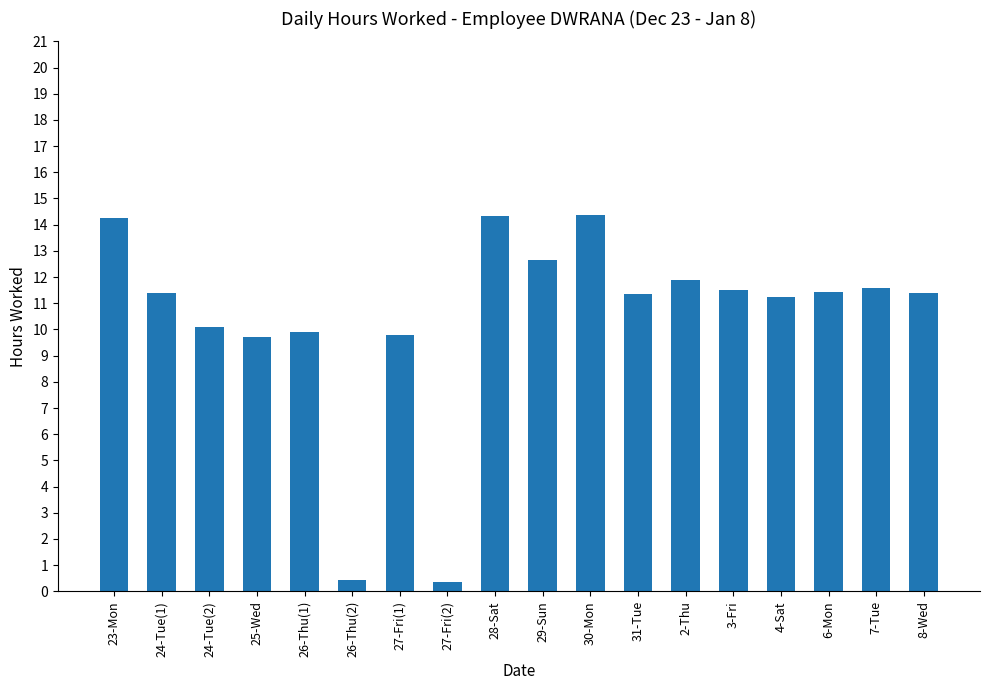

What is the approximate value at 29-Sun?

12.7